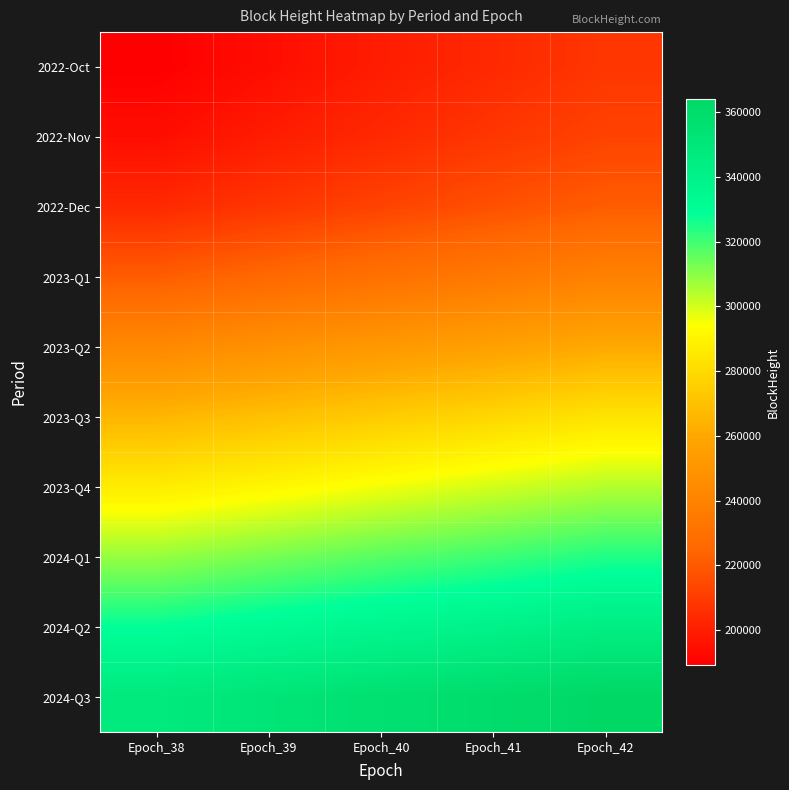

At how many categories does at least one series exceed 262472?

5